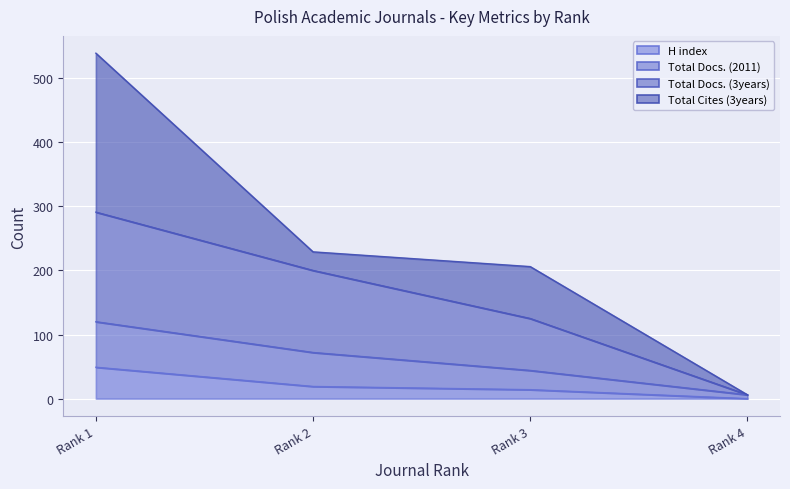

True or false: Total Docs. (2011) and H index intersect in this chart.

False